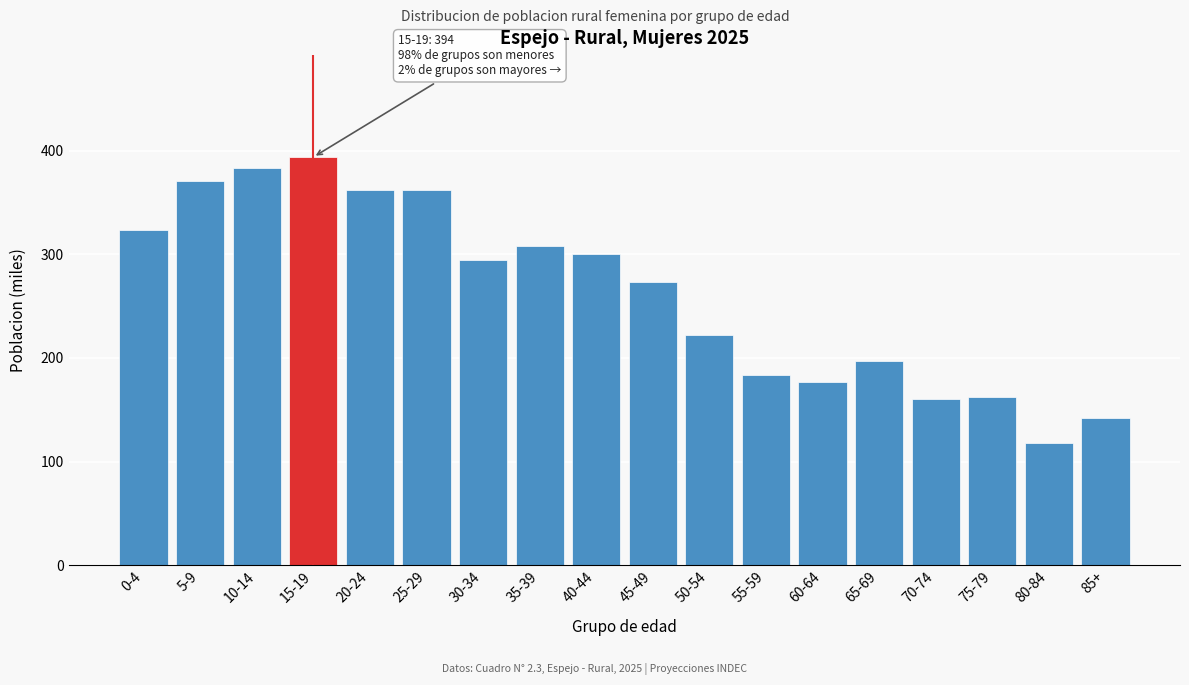

Reading left to right, extract all data points from this chart.

324	371	383	394	362	362	295	308	300	273	222	184	177	197	160	162	118	142